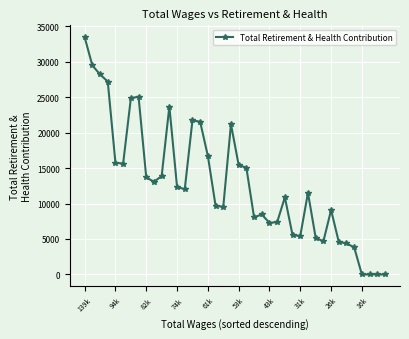

What is the difference between the second highest and minimum values?

29454